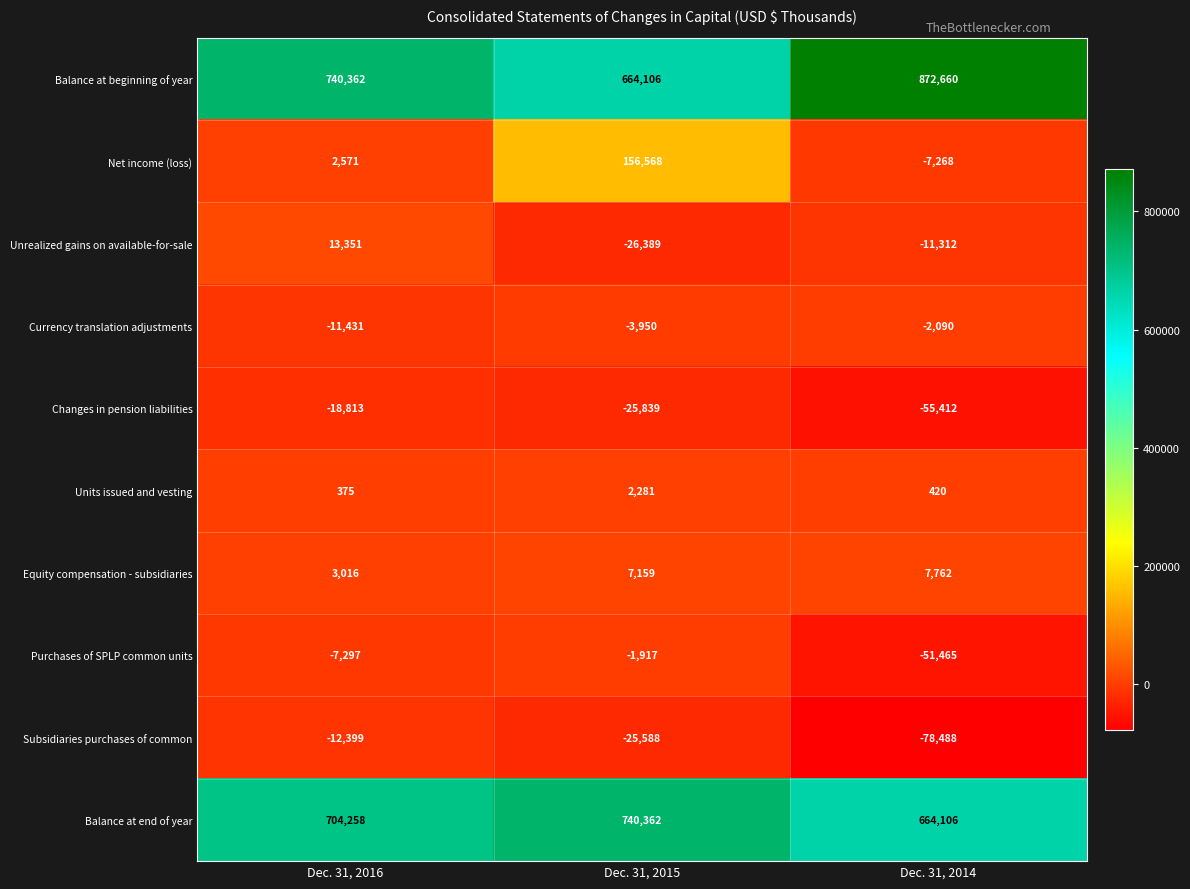

Which series has the largest range (max minus min)?

Balance at beginning of year